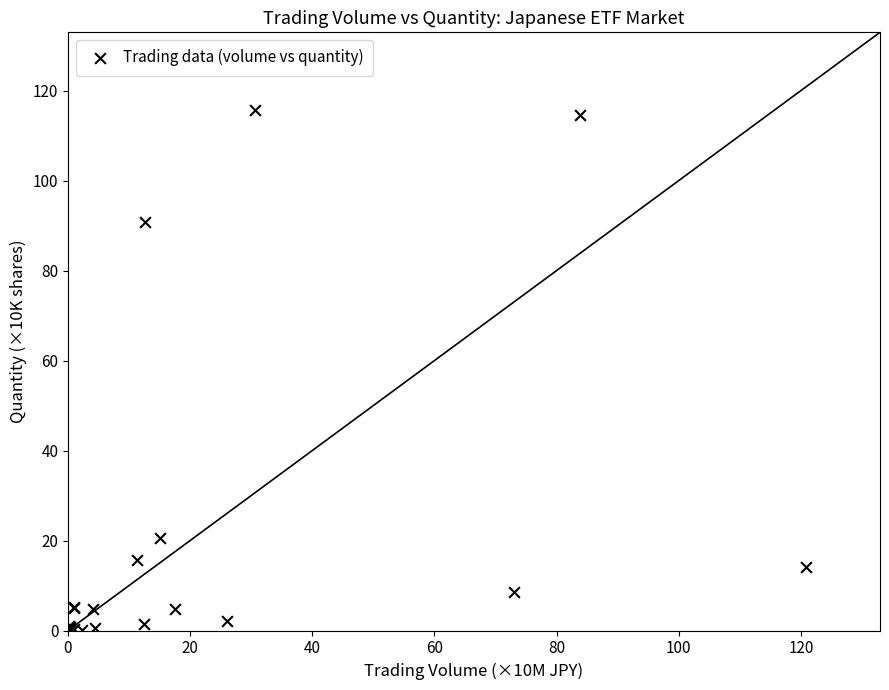

What Y value in the scatter plot is closest to 57?

90.7